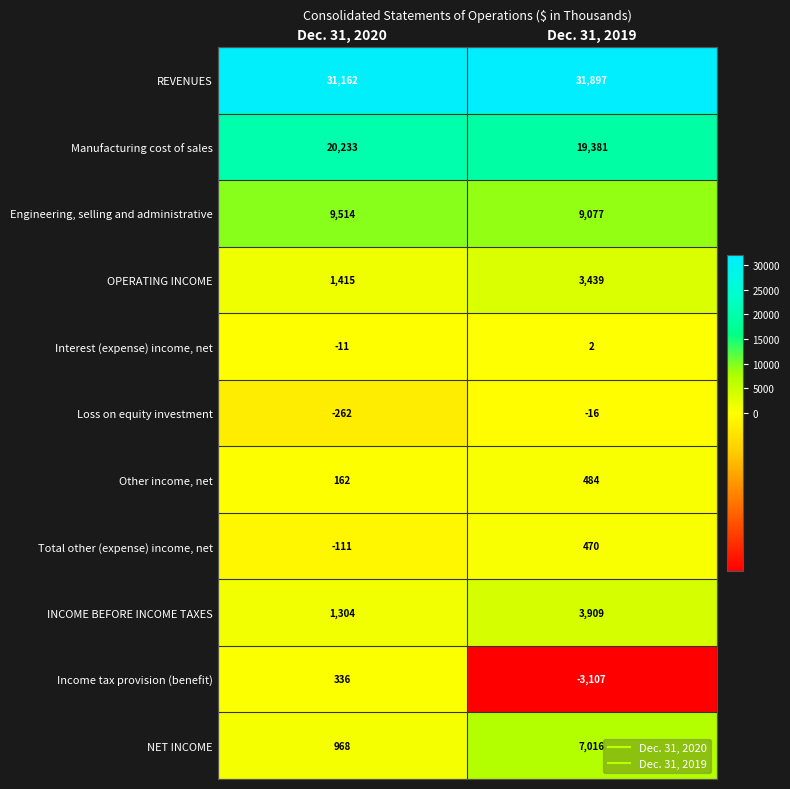

Is the value of Other income, net at Dec. 31, 2020 greater than the value of Manufacturing cost of sales at Dec. 31, 2019?

No